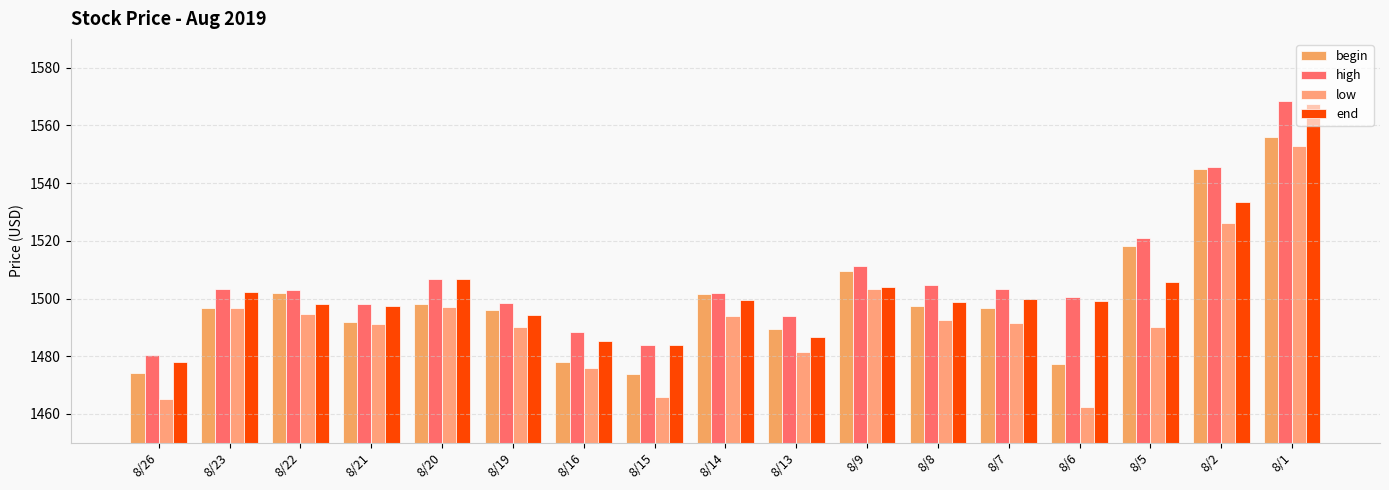

Reading left to right, what are all the values shown in this chart?

begin: 1474.2	1496.8	1501.9	1491.9	1498.3	1496.0	1477.8	1473.8	1501.4	1489.5	1509.4	1497.3	1496.6	1477.2	1518.3	1544.8	1556.1
high: 1480.4	1503.3	1503.1	1498.0	1506.8	1498.3	1488.5	1483.9	1501.9	1493.9	1511.2	1504.6	1503.4	1500.4	1521.1	1545.5	1568.4
low: 1465.3	1496.8	1494.7	1491.3	1497.2	1490.3	1476.0	1465.9	1493.8	1481.5	1503.3	1492.5	1491.4	1462.4	1490.2	1526.0	1553.0
end: 1478.0	1502.2	1498.1	1497.5	1506.8	1494.3	1485.3	1483.8	1499.5	1486.6	1503.8	1498.7	1499.9	1499.2	1505.9	1533.5	1567.3